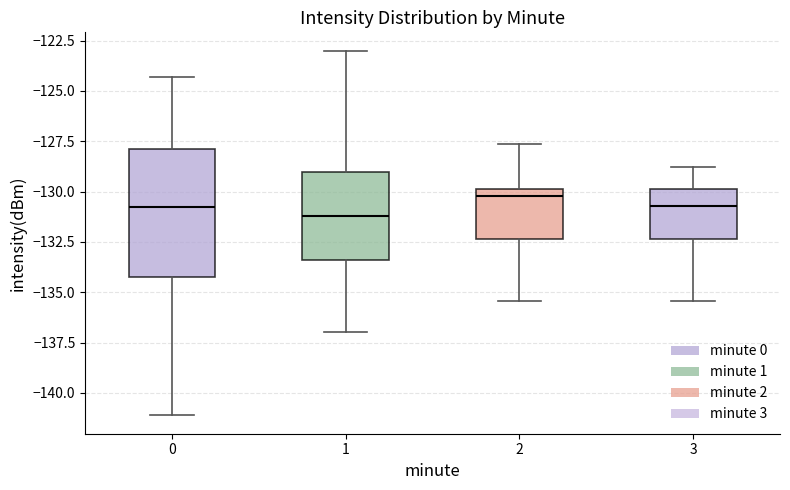

Reading left to right, transcribe this box plot: for each box, give where its median line is, the range the box spans, and where its two whiskers end, as read against the y-axis. The values are not printed on the chart, so give them approximately, as read against the axis.

0: median -131.0, box -134.5 to -128.0, whiskers -141.0 to -124.5
1: median -131.0, box -133.5 to -129.0, whiskers -137.0 to -123.0
2: median -130.0 (just below the box's upper edge), box -132.5 to -130.0, whiskers -135.5 to -127.5
3: median -130.5, box -132.5 to -130.0, whiskers -135.5 to -129.0